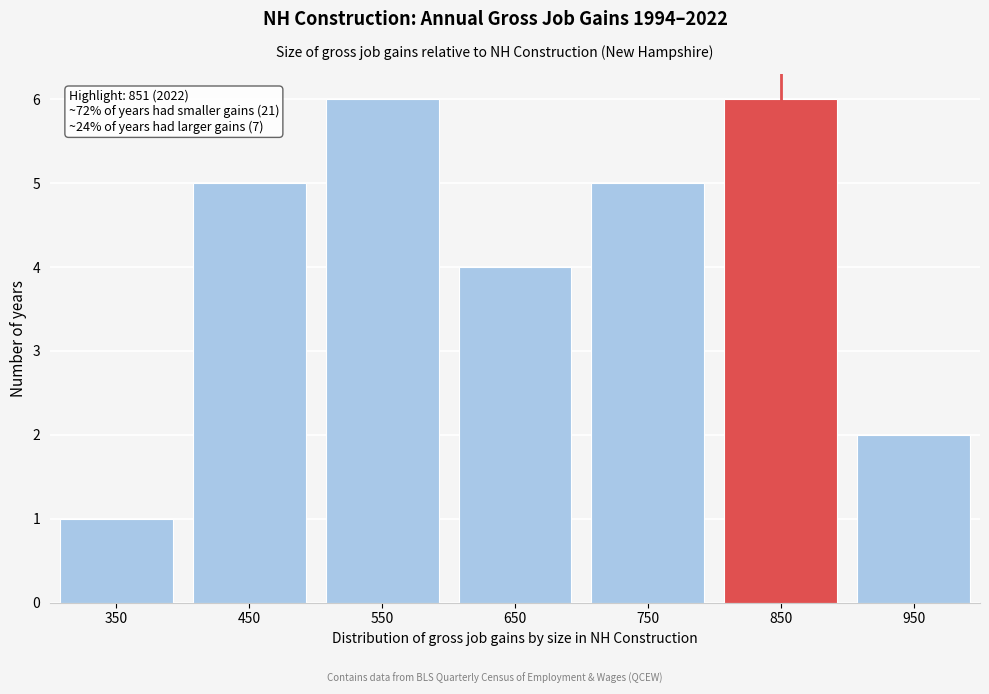

Reading left to right, extract all data points from this chart.

350=1	450=5	550=6	650=4	750=5	850=6	950=2